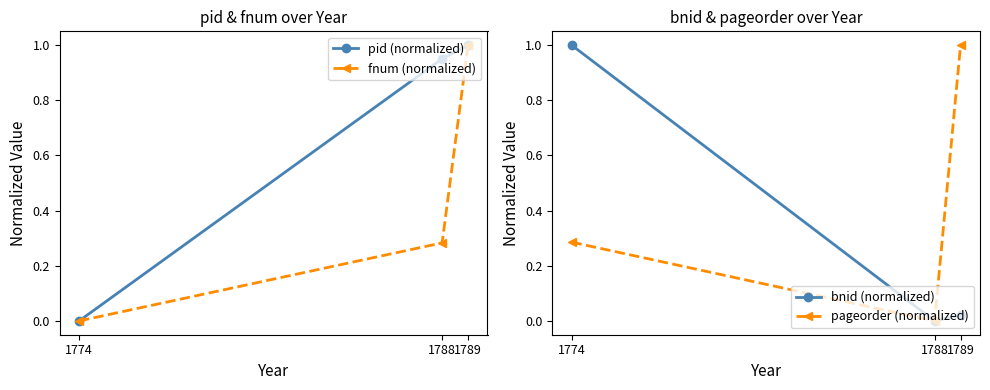

What is the greatest value displayed?

1.0